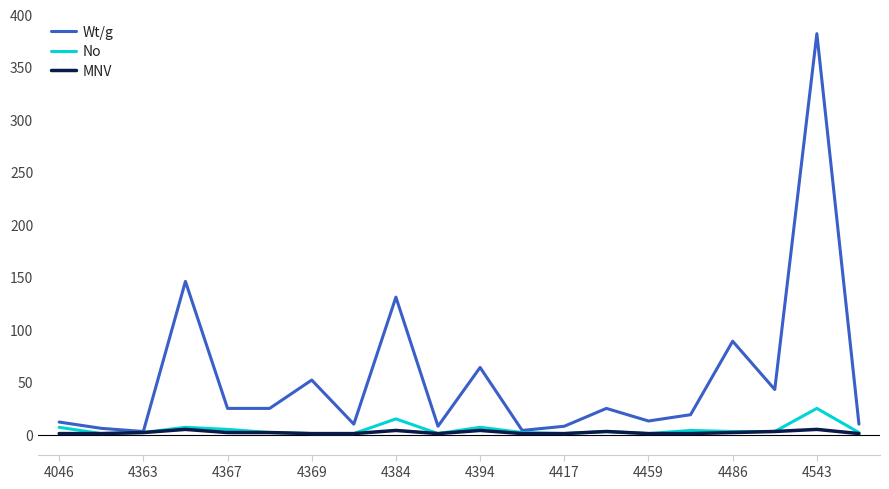

Which series has the widest spread of values?

Wt/g